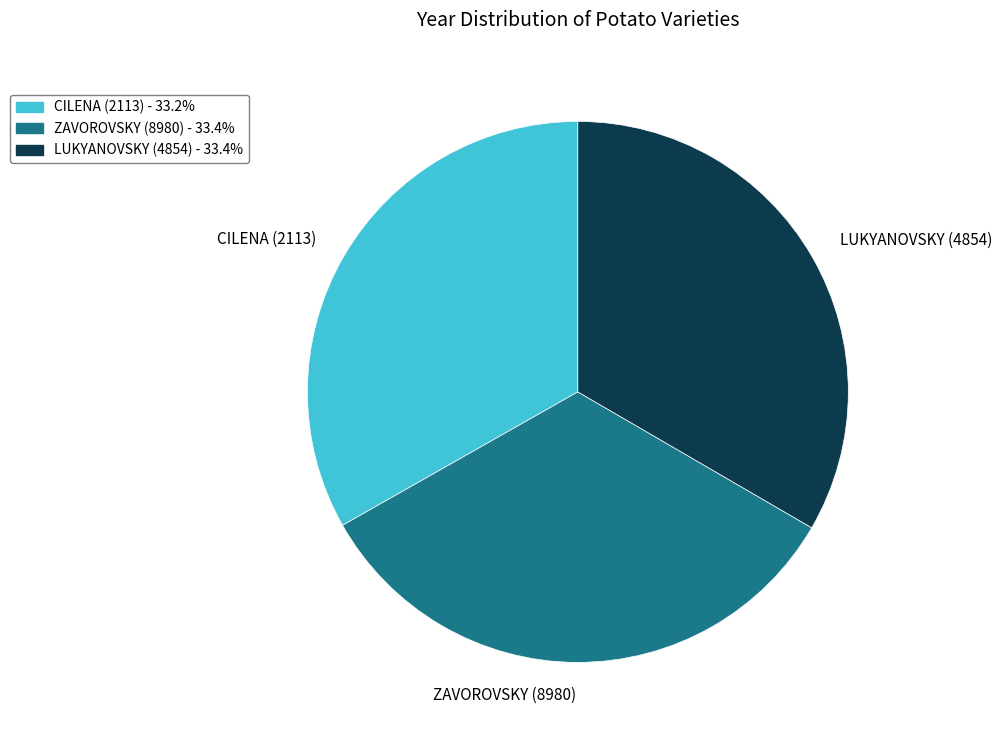

How many slices are in this pie chart?

3